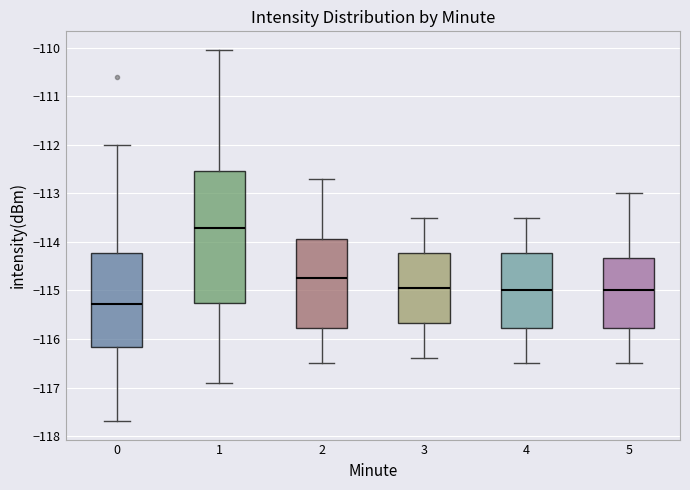

Reading left to right, read every box against the y-axis: the position of its median line, the range the box covers, and the ends of its whiskers. The values are not printed on the chart, so give them approximately, as read against the axis.

0: median -115.3, box -116.2 to -114.2, whiskers -117.7 to -112.0
1: median -113.7, box -115.3 to -112.5, whiskers -116.9 to -110.0
2: median -114.7, box -115.8 to -113.9, whiskers -116.5 to -112.7
3: median -114.9, box -115.7 to -114.2, whiskers -116.4 to -113.5
4: median -115.0, box -115.8 to -114.2, whiskers -116.5 to -113.5
5: median -115.0, box -115.8 to -114.3, whiskers -116.5 to -113.0